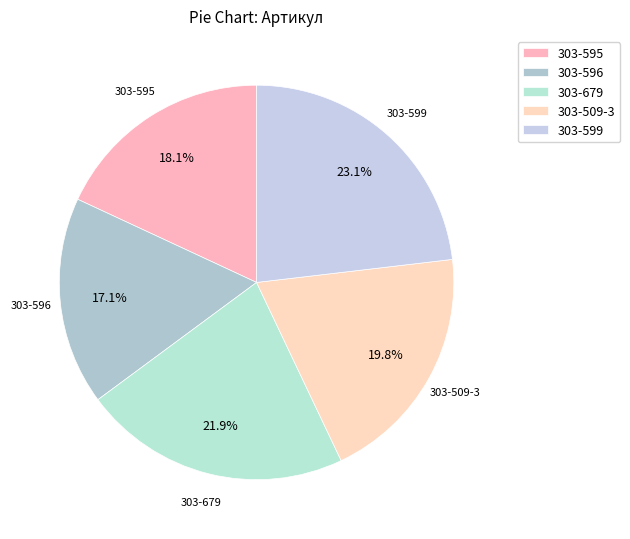

How many segments does this pie chart have?

5